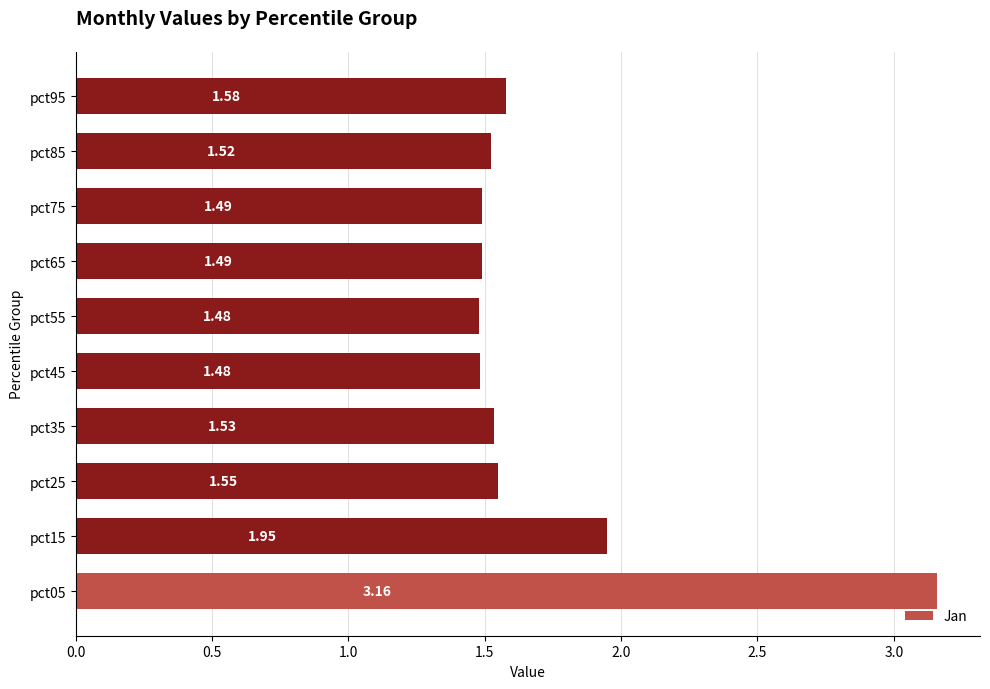

What is the difference between the maximum and minimum values?

1.7